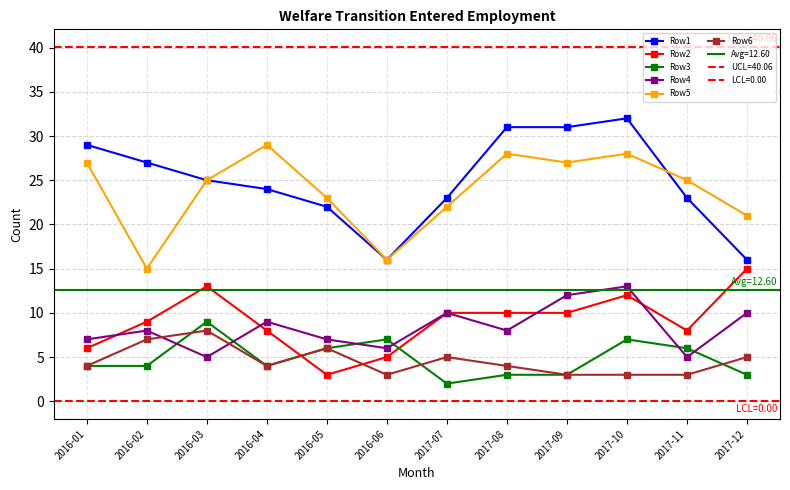

Which category has the lowest value across all series?

2017-07